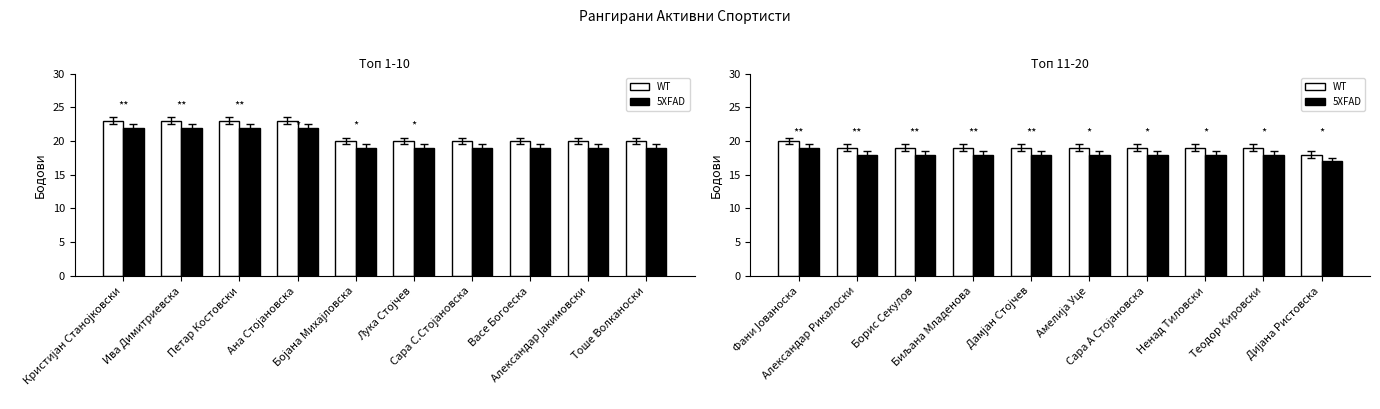

The Рангирани 11-20 series shows 19 at Сара С.Стојановска. True or false?

True